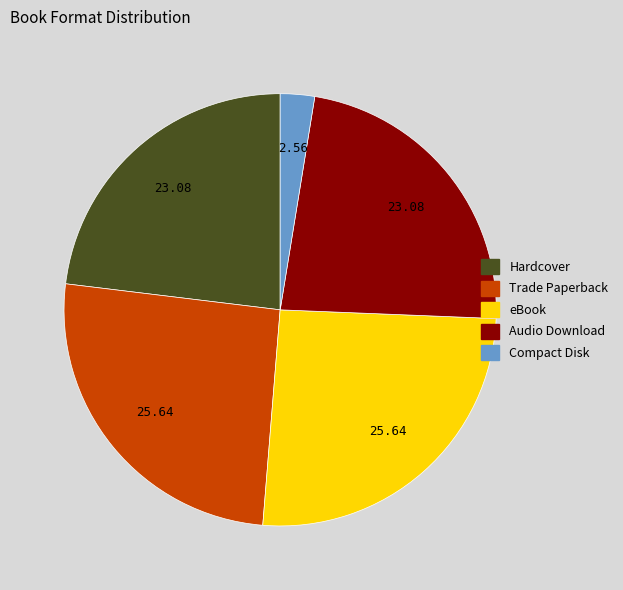

What is the ratio of the value at Trade Paperback to the value at Hardcover?

1.1